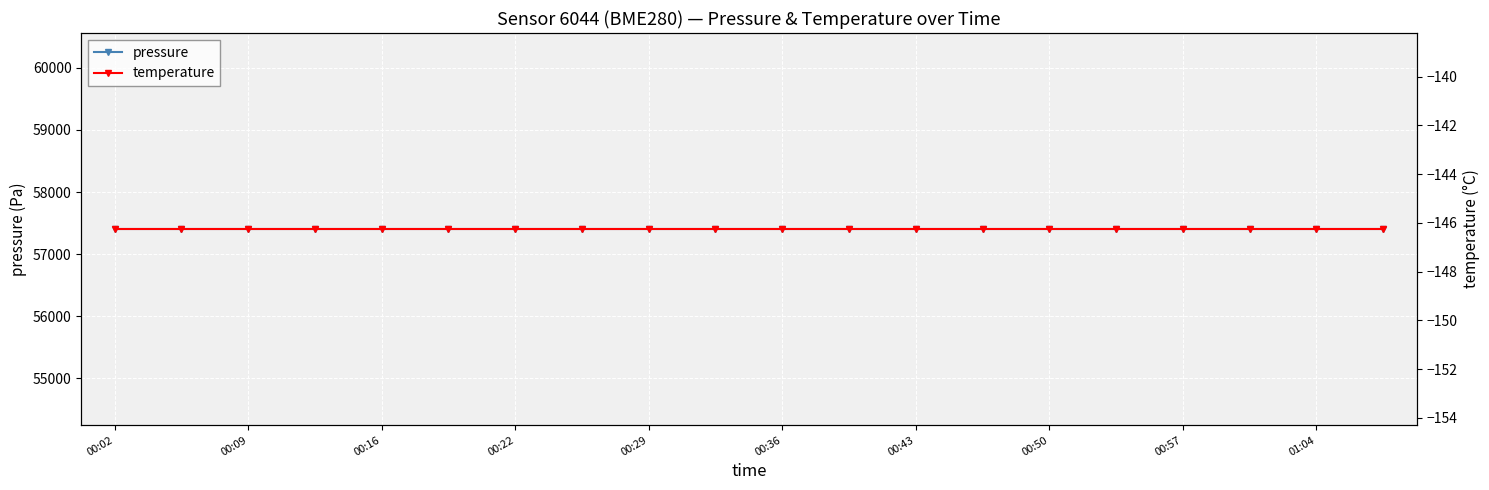

At which label does pressure reach its peak?

00:02